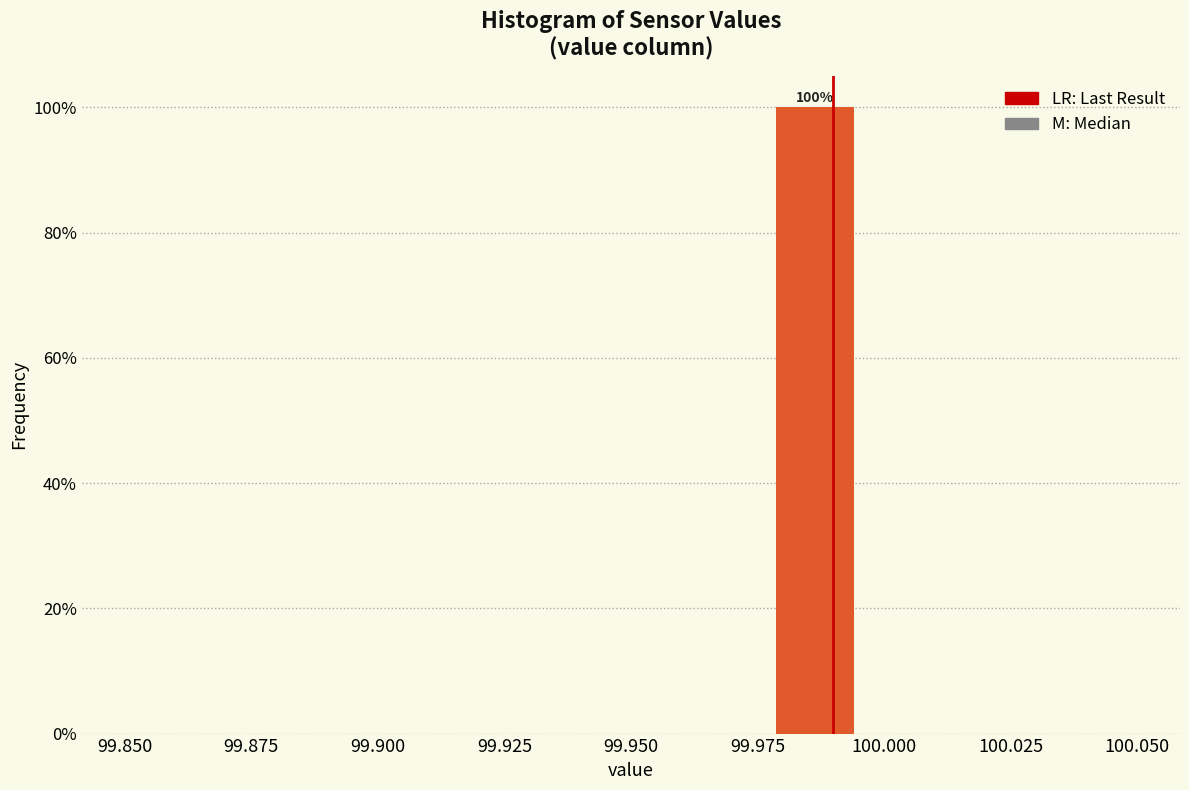

Read against the x-axis, roughly where is the centre of the tallest bar?

99.985